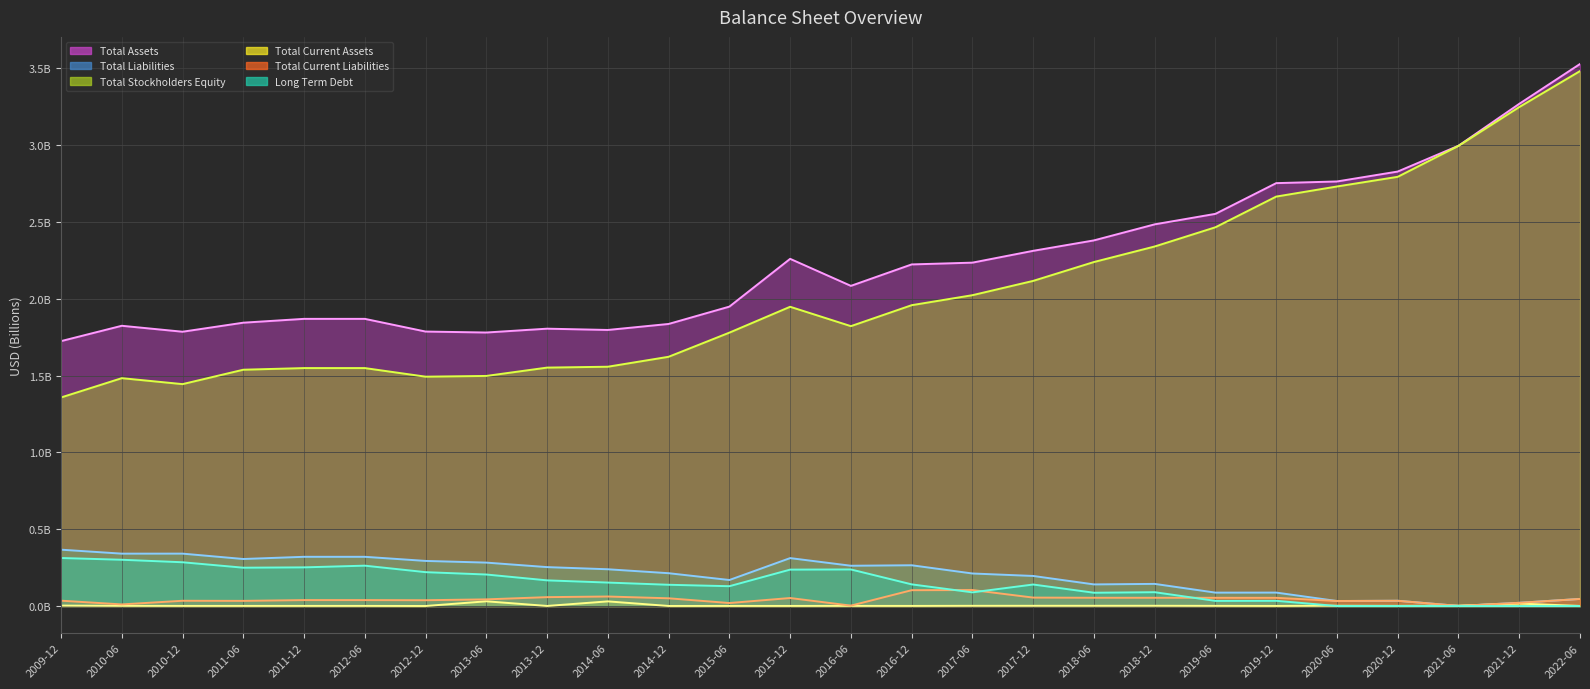

What are all the series names shown in the legend?

Total Assets, Total Liabilities, Total Stockholders Equity, Total Current Assets, Total Current Liabilities, Long Term Debt